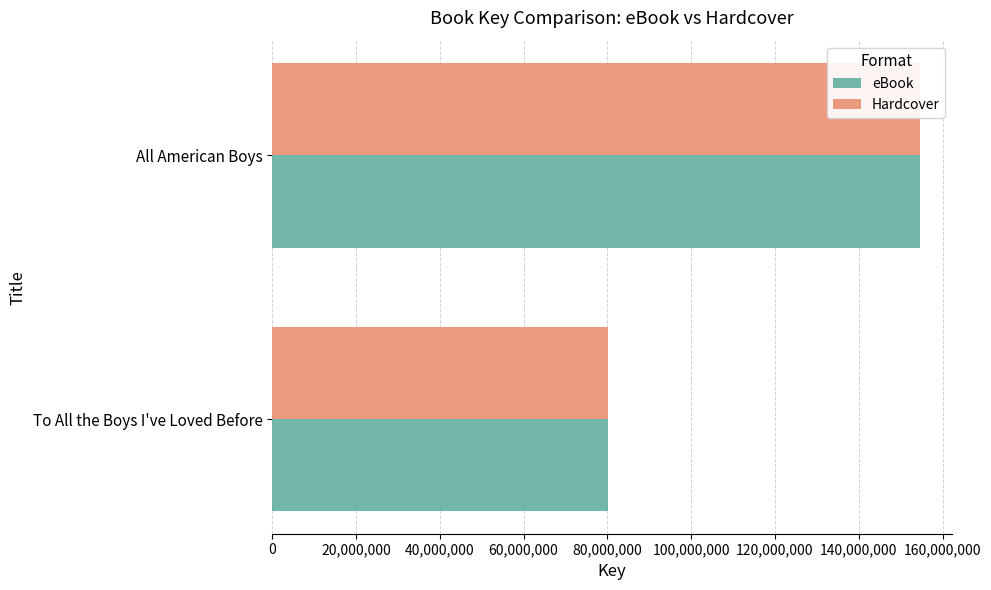

What is the value of the Hardcover bar at the 2nd from the left?

154558184